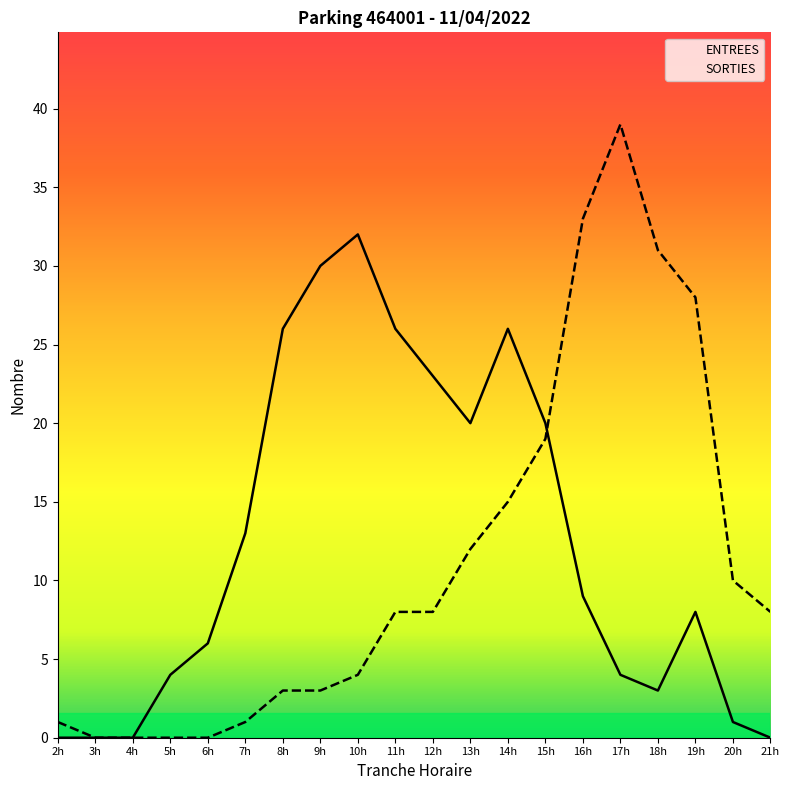

At which category is the sum across all series the highest?

17h